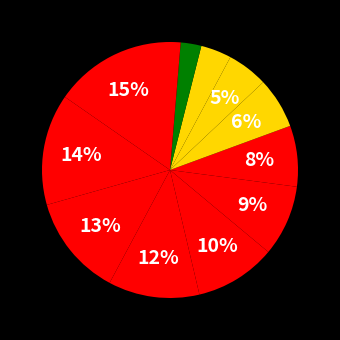

How many segments does this pie chart have?

12